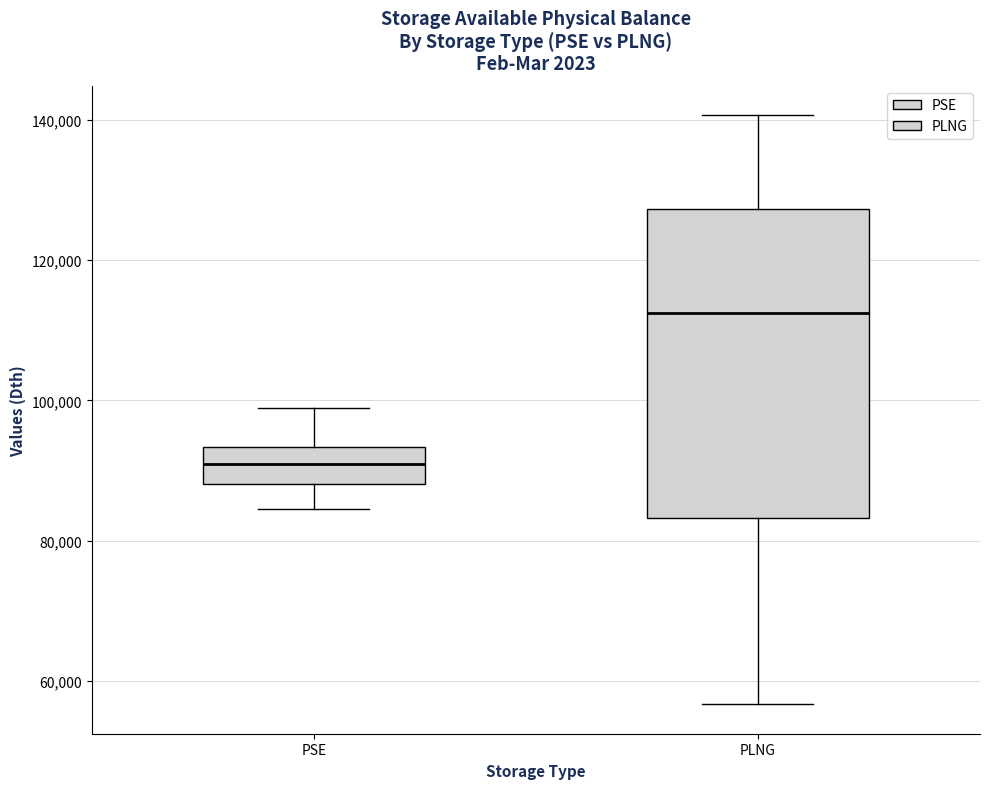

Which box is the tallest, from its lower edge to its upper edge?

PLNG